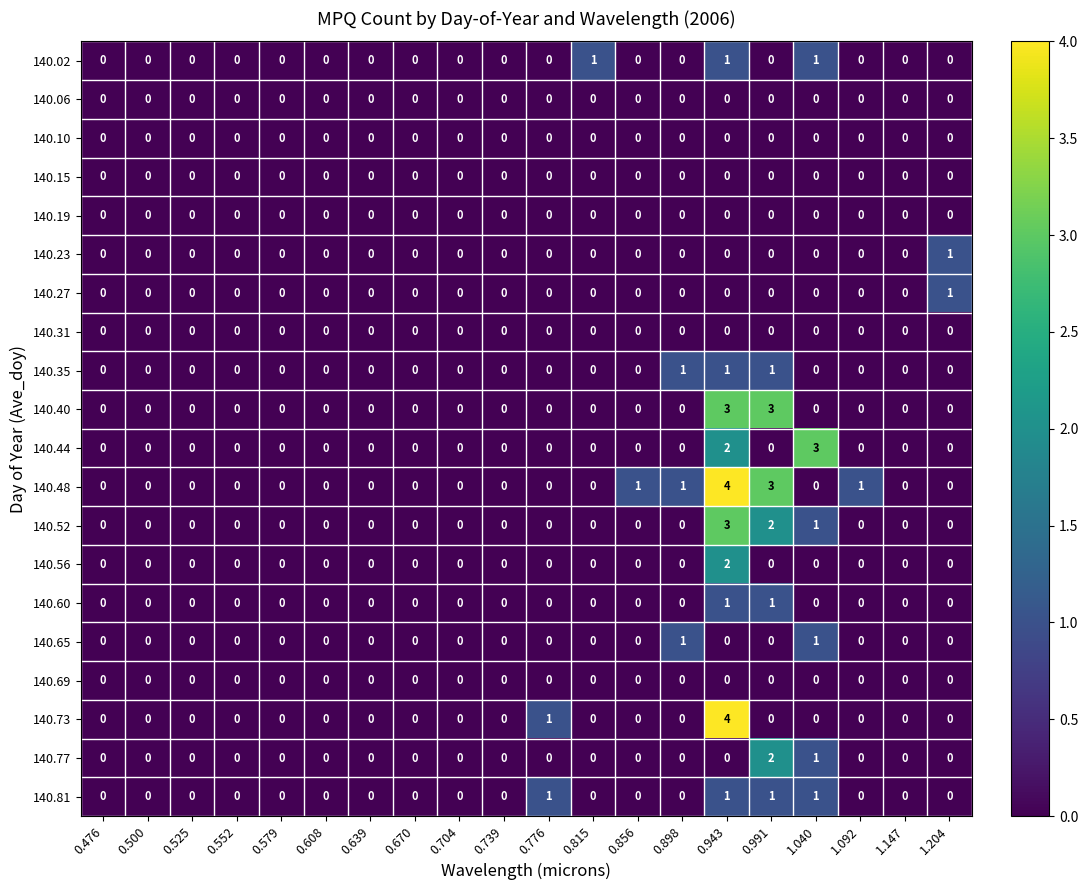

Which series has the largest total across all categories?

140.48